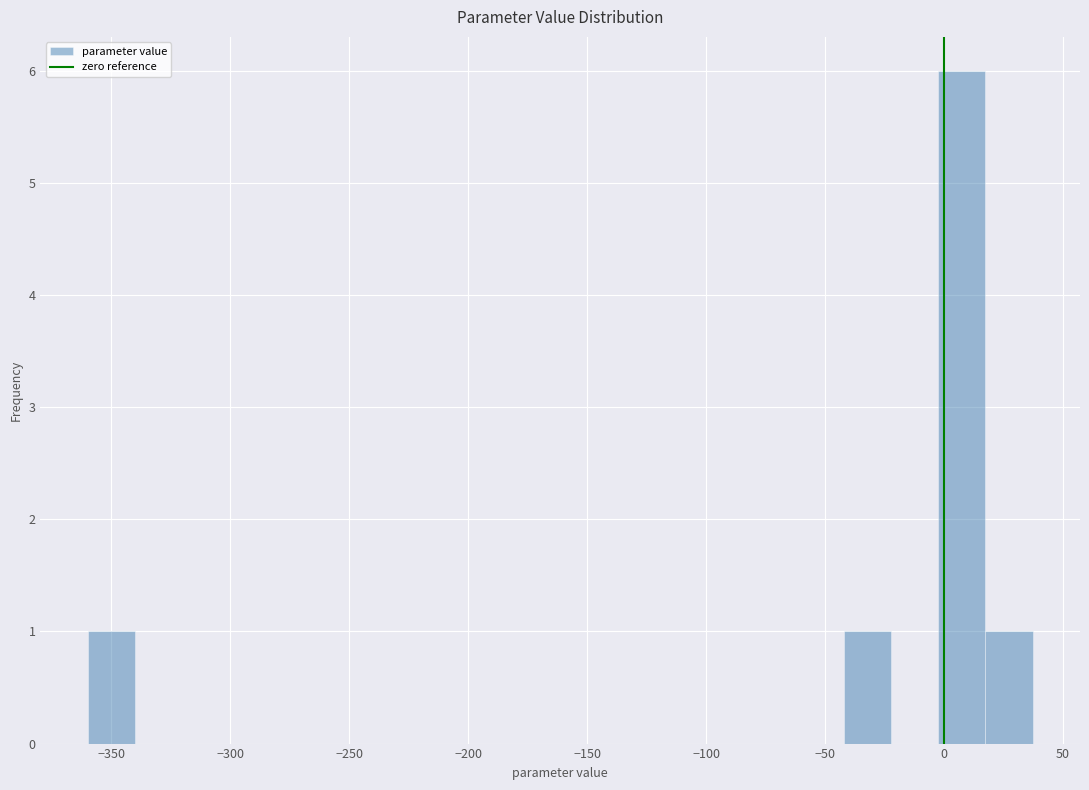

Read against the x-axis, roughly where is the centre of the tallest bar?

5